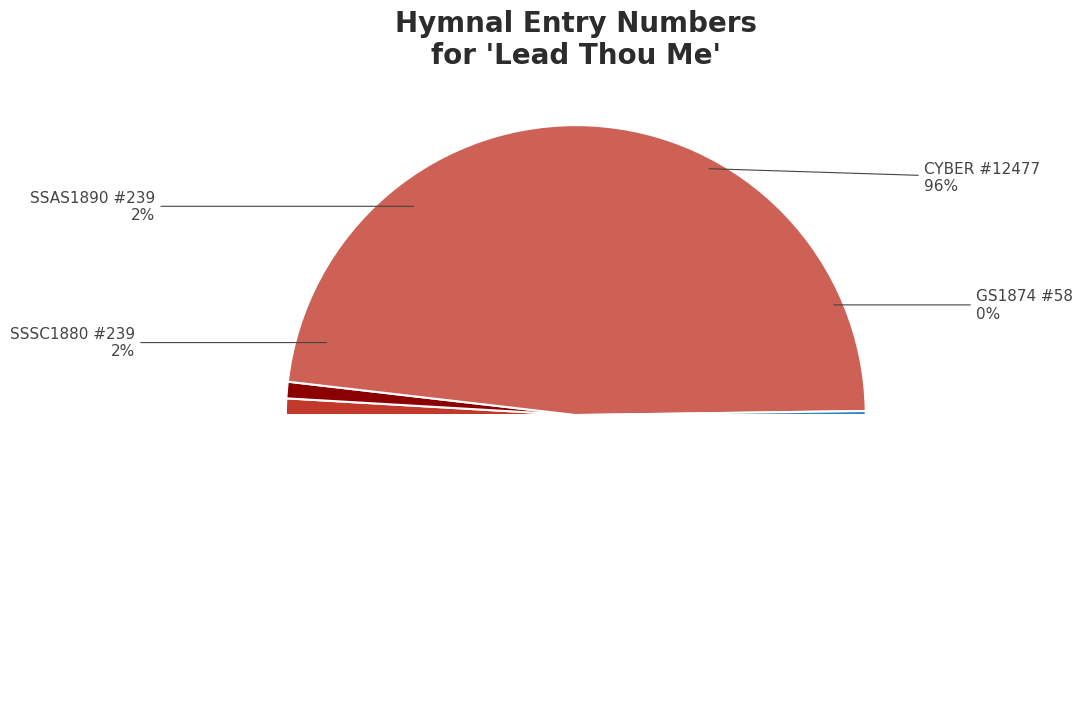

Which category has the smallest portion of the pie?

GS1874 #58